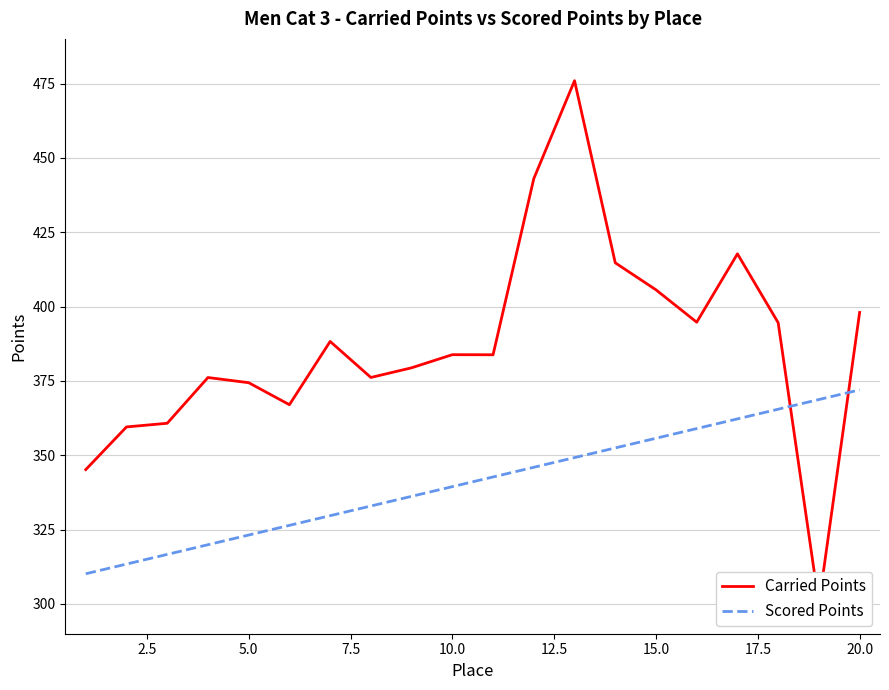

What is the minimum value for Scored Points?

310.2